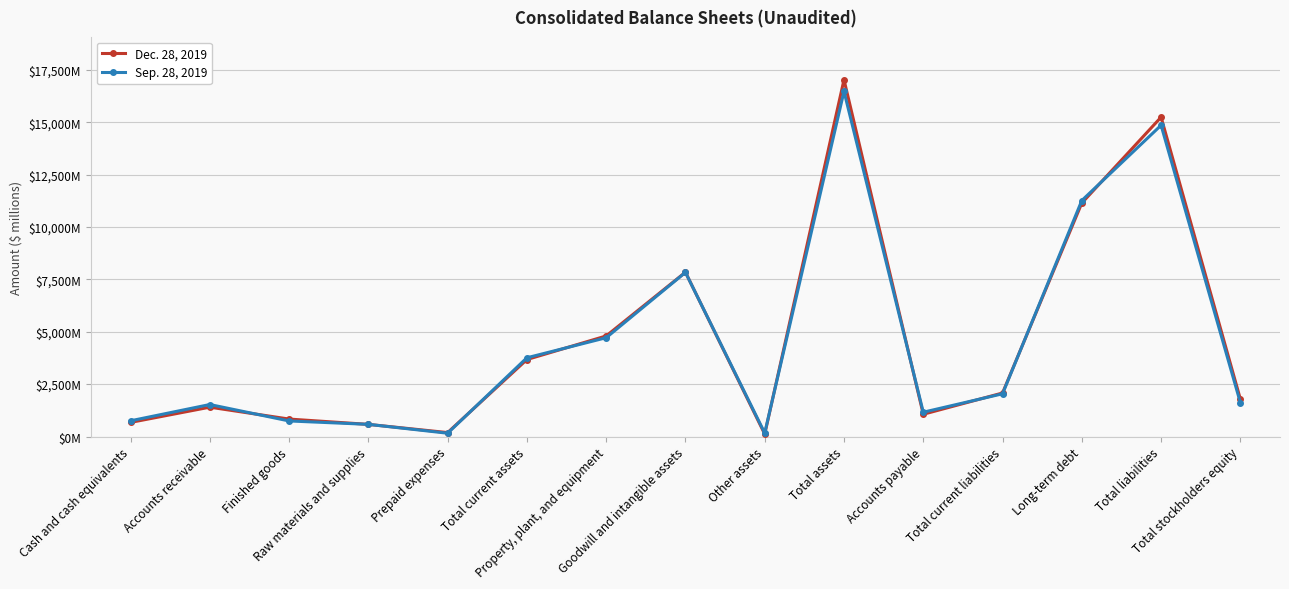

Is this an area chart (filled region under the line)?

No